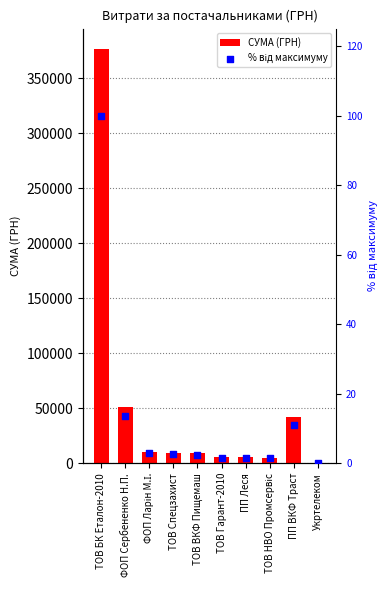

What is the total value across all series at ТОВ ВКФ Пищемаш?

8819.3